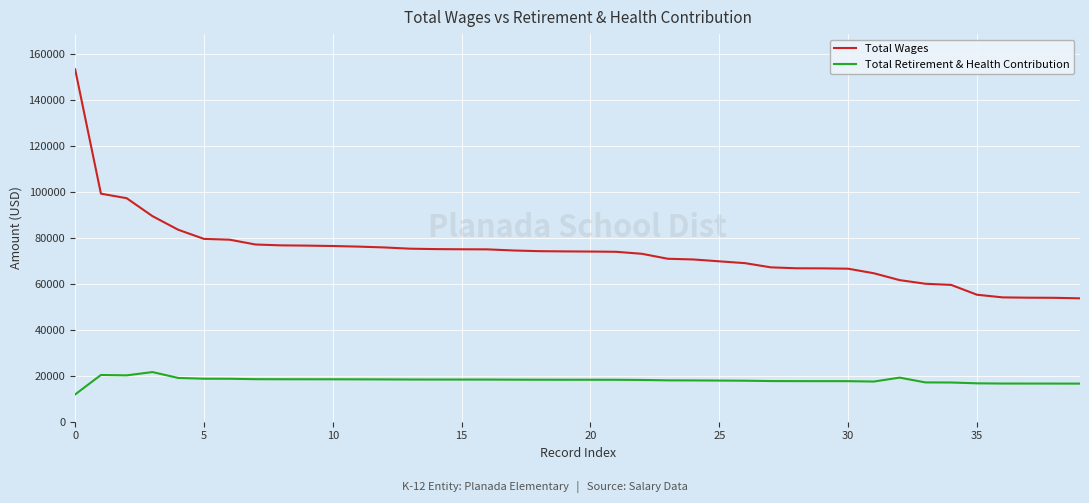

What is the maximum value for Total Wages?

153434